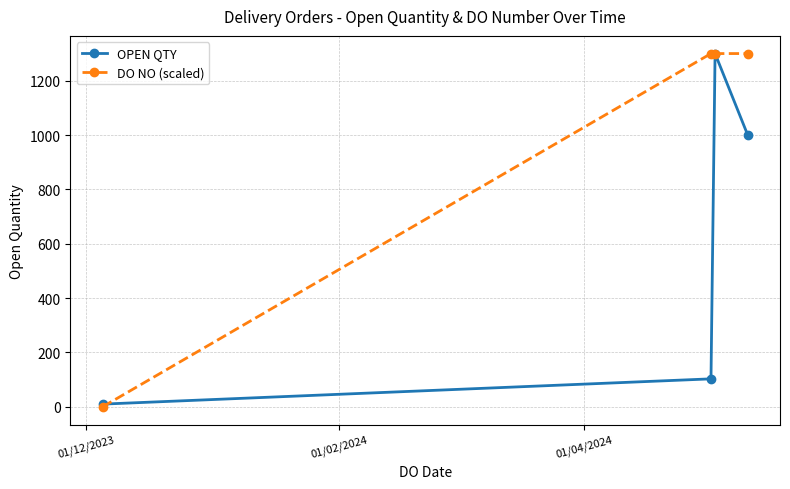

Which series has the largest total across all categories?

DO NO (scaled)